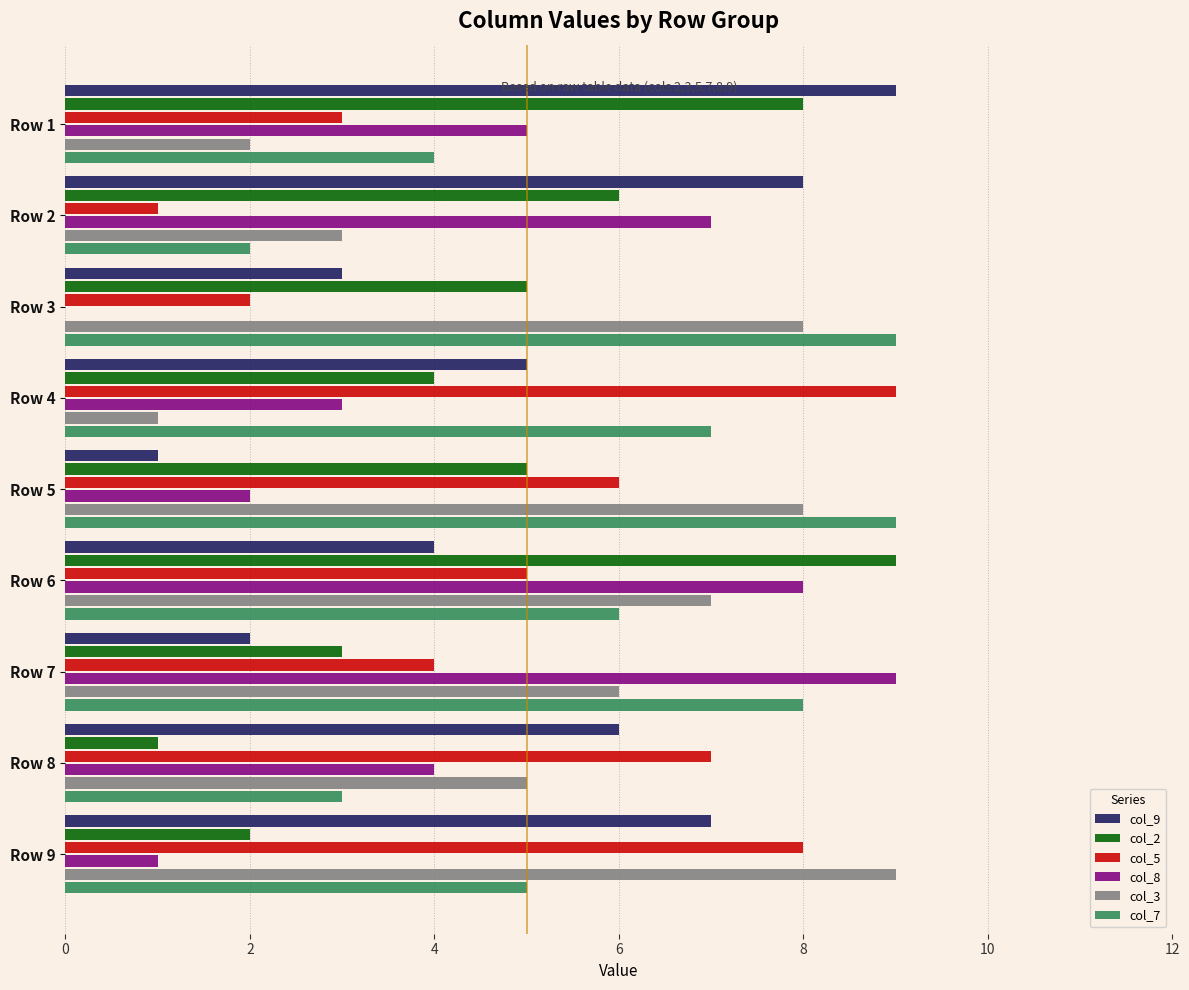

Which category has the highest value in the col_8 series?

Row 7